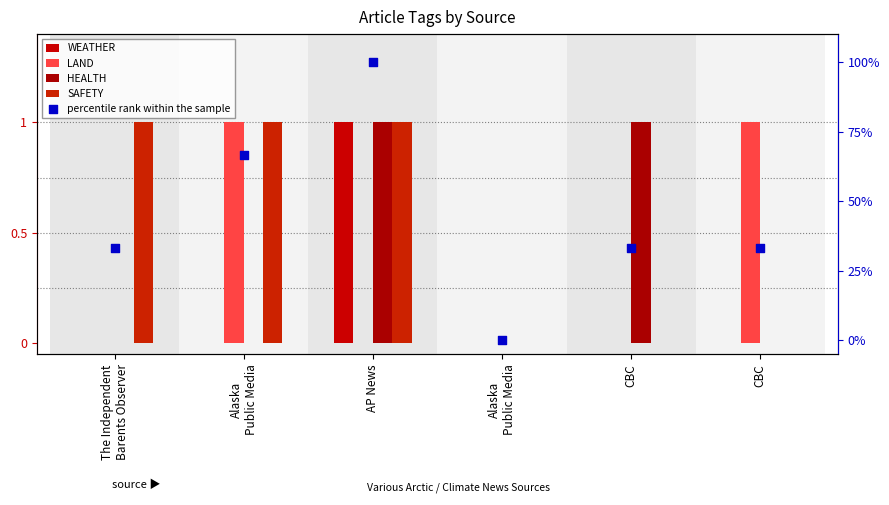

Which series reaches the minimum Y coordinate?

WEATHER